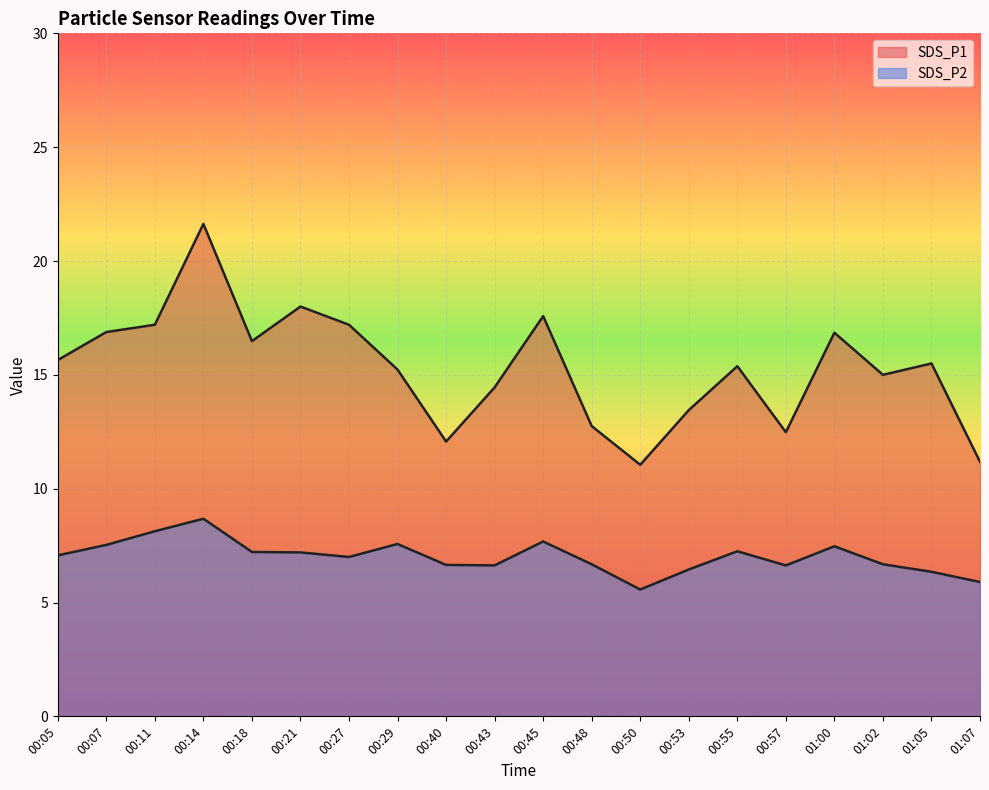

Reading right to left, what are all the values shown in this chart?

SDS_P1: 01:07=11.2	01:05=15.5	01:02=15.0	01:00=16.9	00:57=12.5	00:55=15.4	00:53=13.4	00:50=11.1	00:48=12.8	00:45=17.6	00:43=14.4	00:40=12.1	00:29=15.2	00:27=17.2	00:21=18.0	00:18=16.5	00:14=21.6	00:11=17.2	00:07=16.9	00:05=15.7
SDS_P2: 01:07=5.9	01:05=6.3	01:02=6.7	01:00=7.5	00:57=6.6	00:55=7.2	00:53=6.5	00:50=5.6	00:48=6.7	00:45=7.7	00:43=6.6	00:40=6.7	00:29=7.6	00:27=7.0	00:21=7.2	00:18=7.2	00:14=8.7	00:11=8.1	00:07=7.5	00:05=7.1